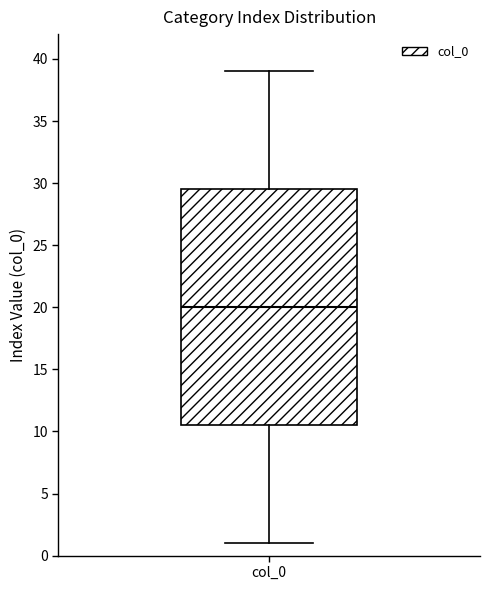

Read this box plot against the y-axis: the position of the median line, the range covered by the box, and the ends of both whiskers. The values are not printed on the chart, so give them approximately, as read against the axis.

median 20.0, box 10.5 to 29.5, whiskers 1.0 to 39.0